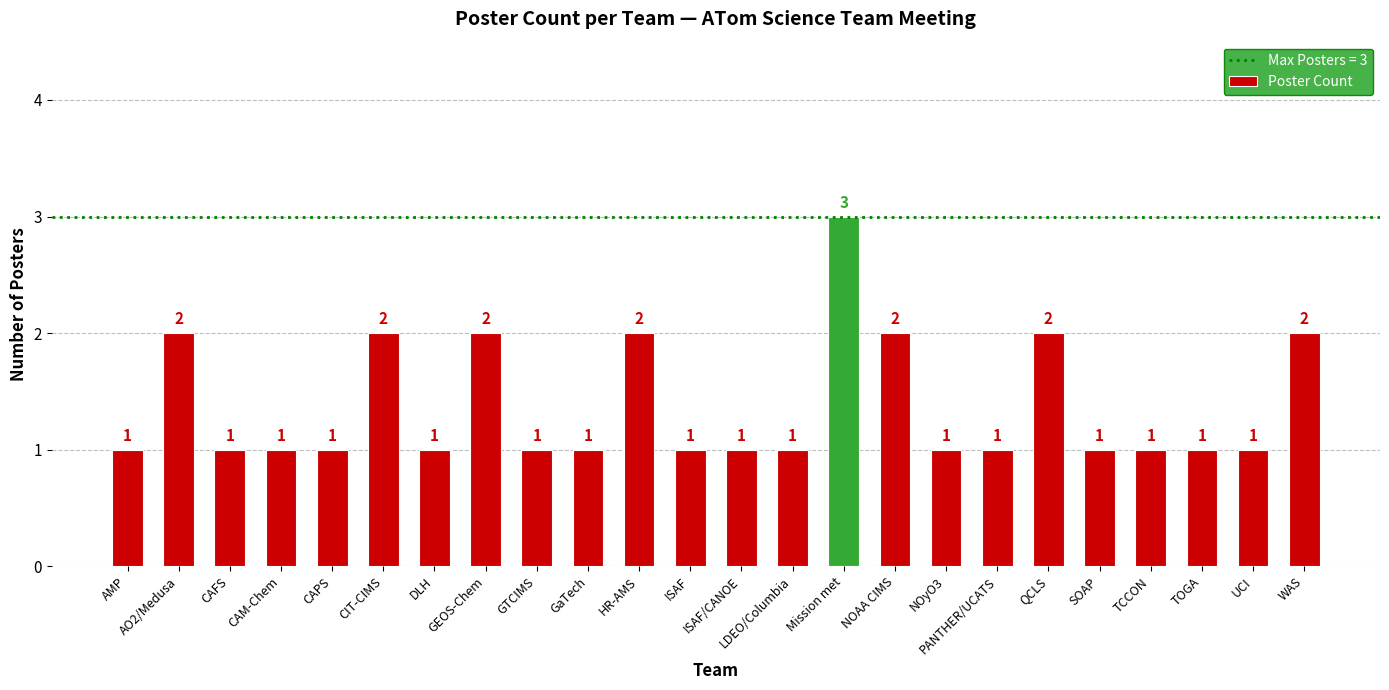

Count the values in the range 1 to 2.

23